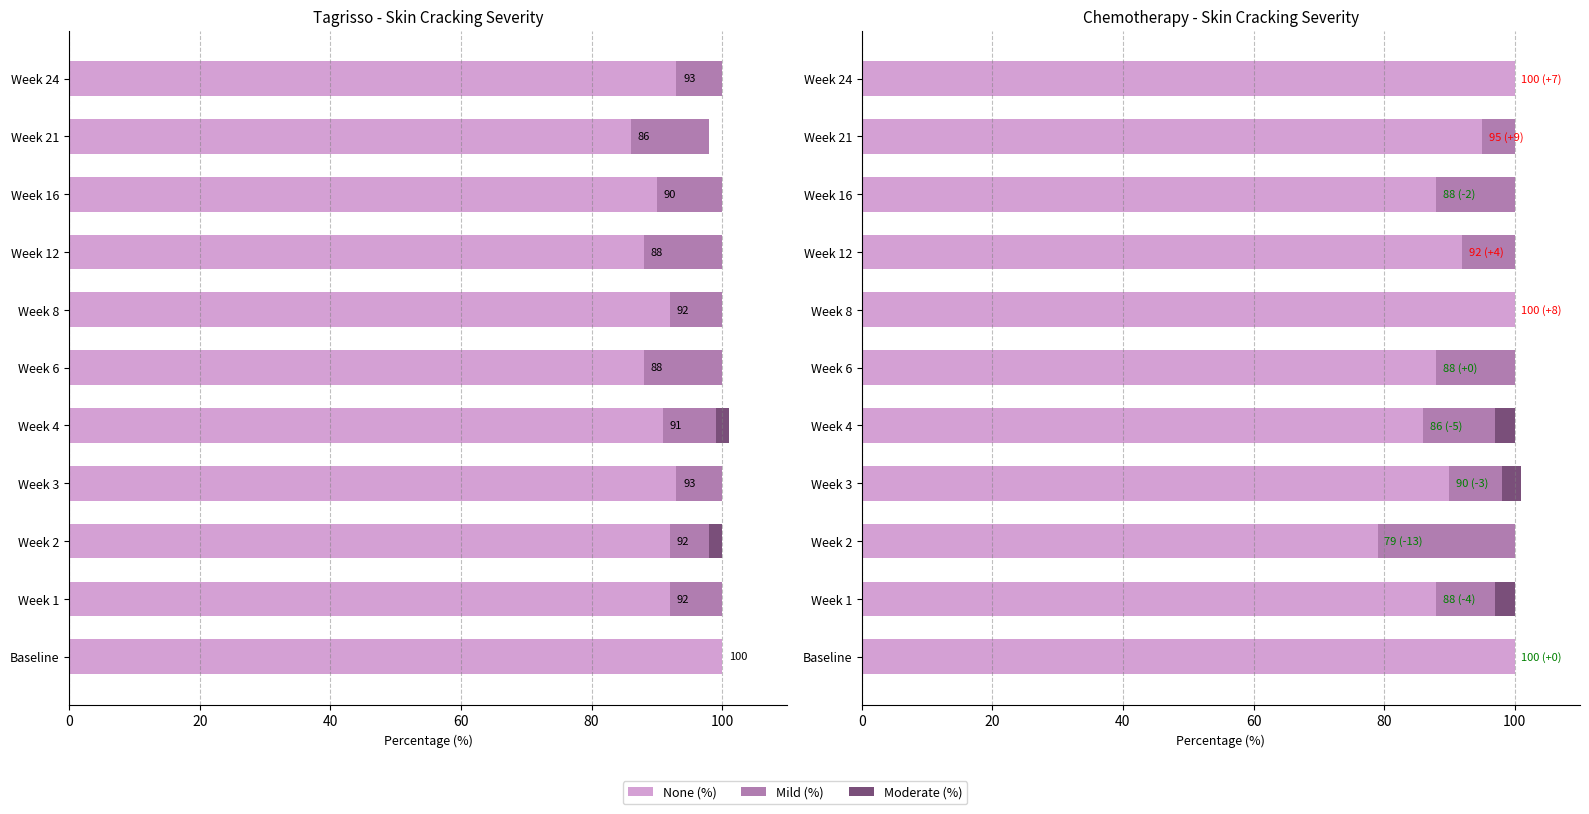

What is the total value across all series at Week 2?

100